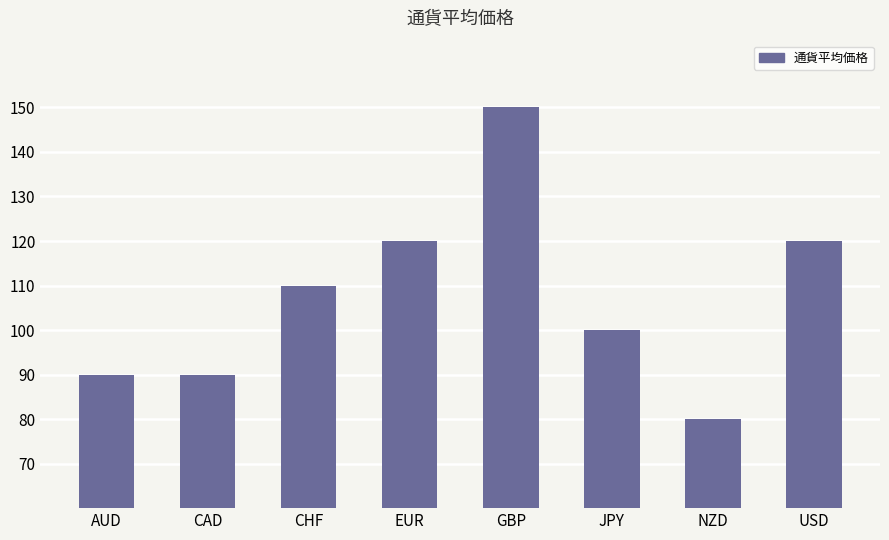

Are the bars grouped side by side (vs. stacked)?

No